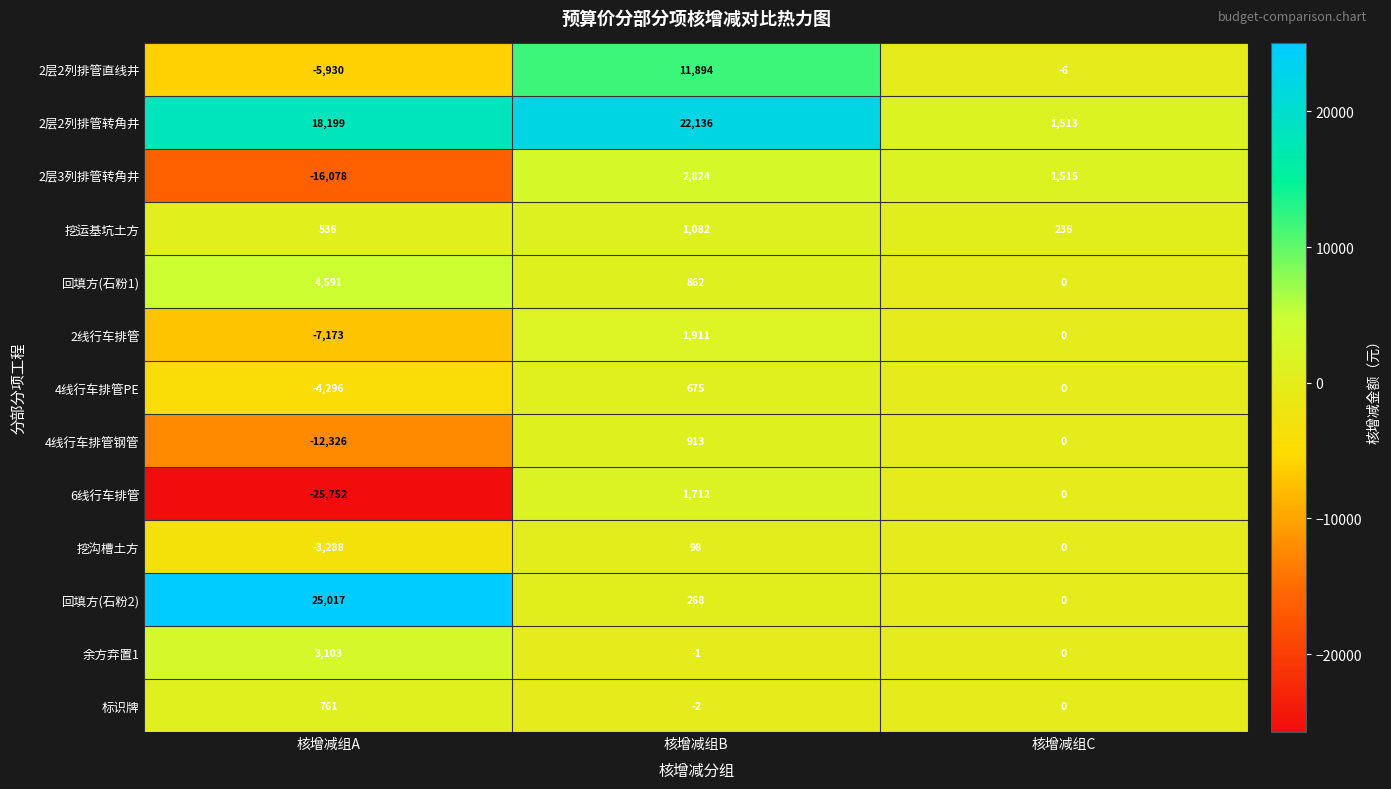

What is the difference between the maximum and second lowest values in the 挖沟槽土方 series?

98